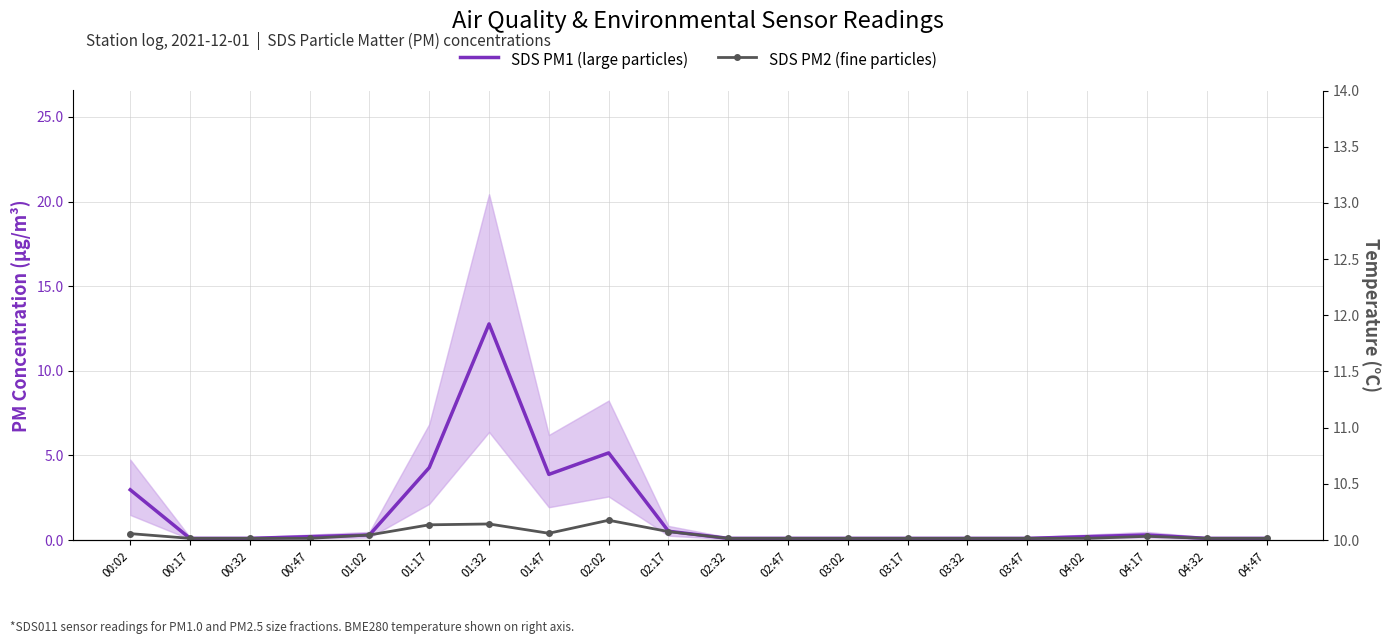

List the labels in order of SDS PM2 (fine particles) value, largest first.

02:02, 01:32, 01:17, 02:17, 01:47, 00:02, 01:02, 04:17, 00:17, 00:32, 00:47, 02:32, 02:47, 03:02, 03:17, 03:32, 03:47, 04:02, 04:32, 04:47